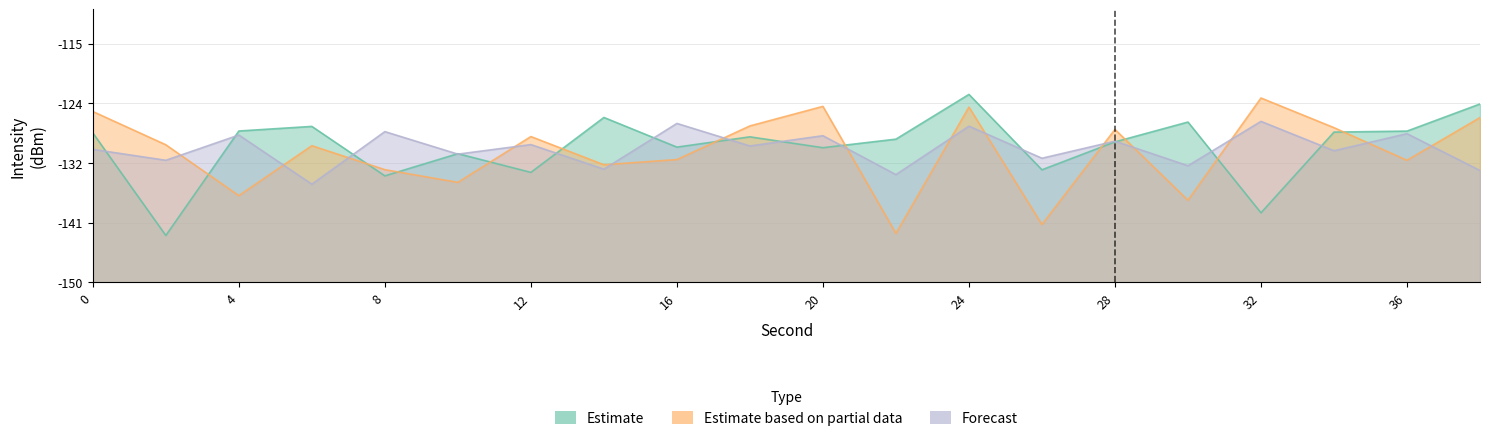

Which series has the largest range (max minus min)?

Estimate